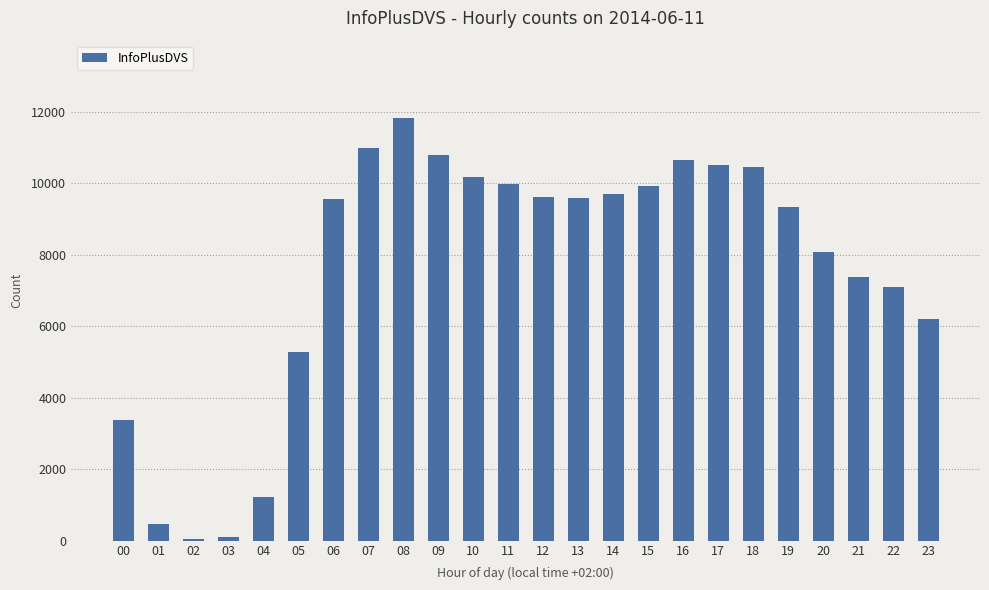

What is the change in value from 14 to 23?

-3497